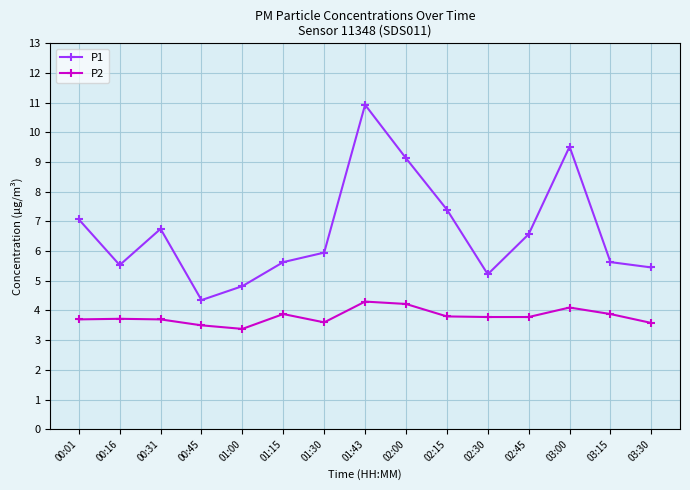

True or false: P2 has a value of 4.1 at 03:00.

True